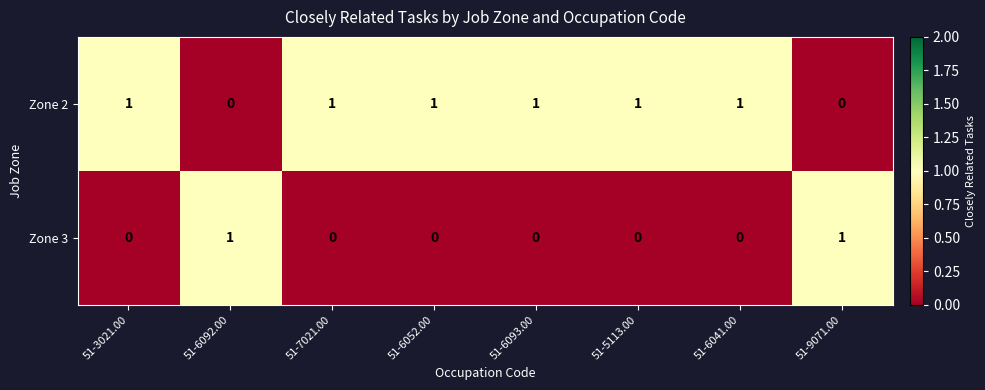

The Zone 3 series shows -1 at 51-6052.00. True or false?

False